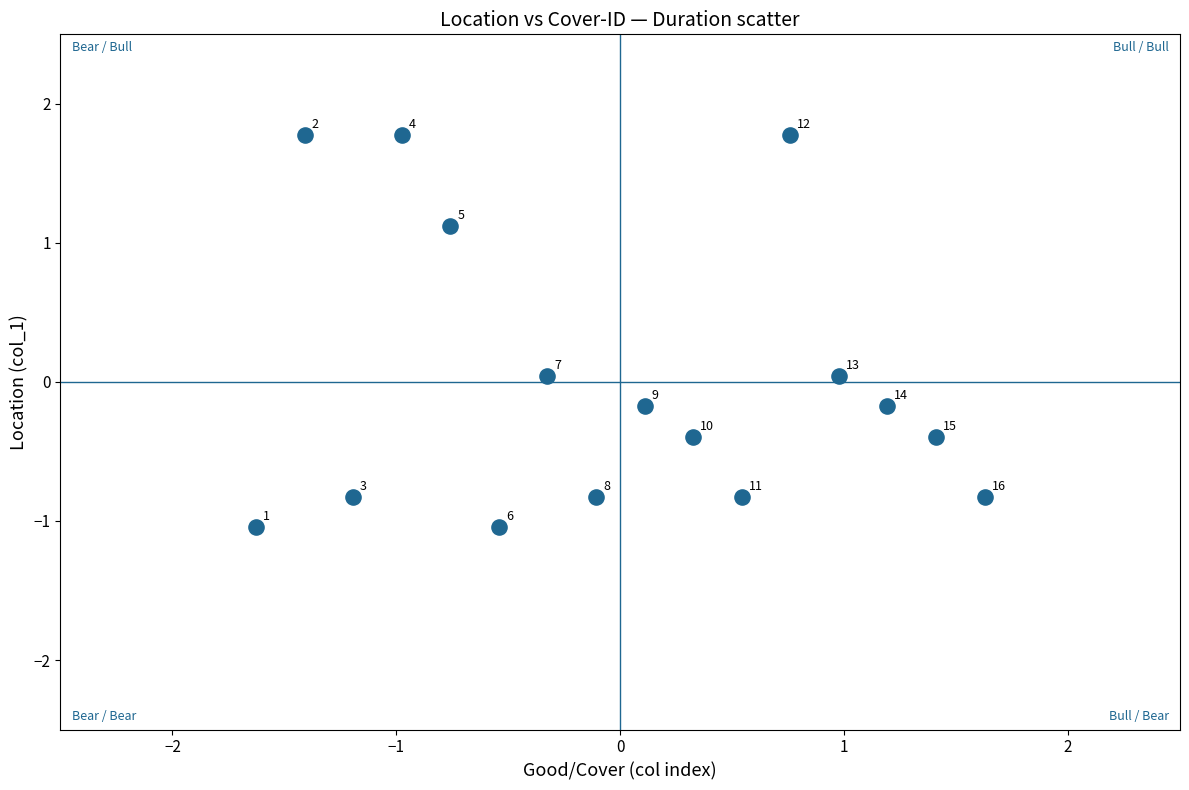

What is the range of X values (max minus min)?

3.3